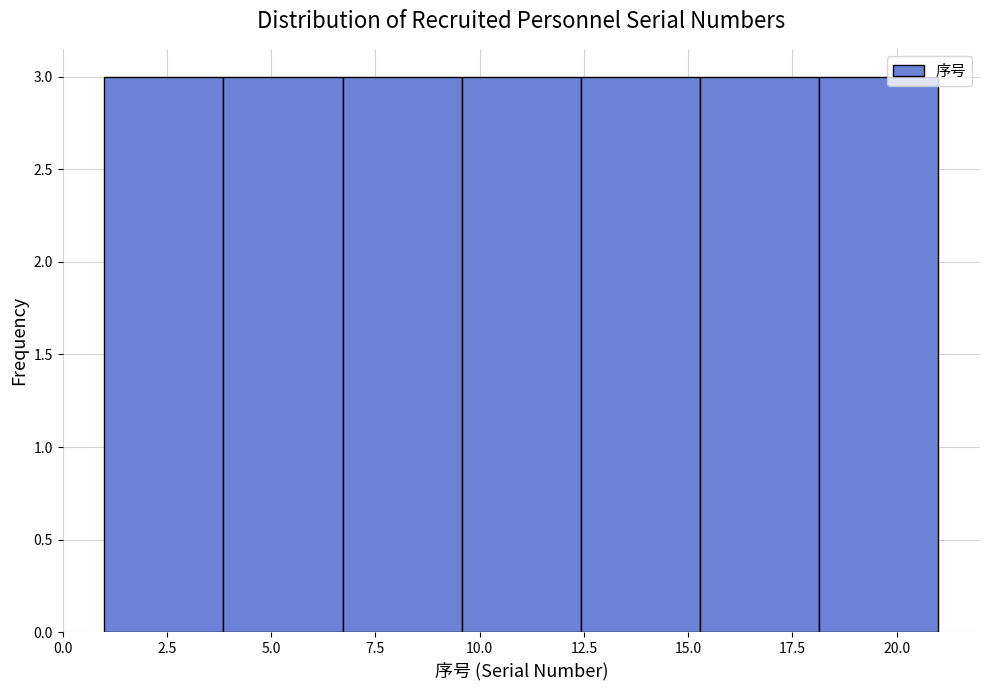

How tall is the bar that spans 4.0 to 6.5 on the x-axis? Neither the bar edges nor the heights are printed on the chart, so give them approximately, as read against the axes.

3